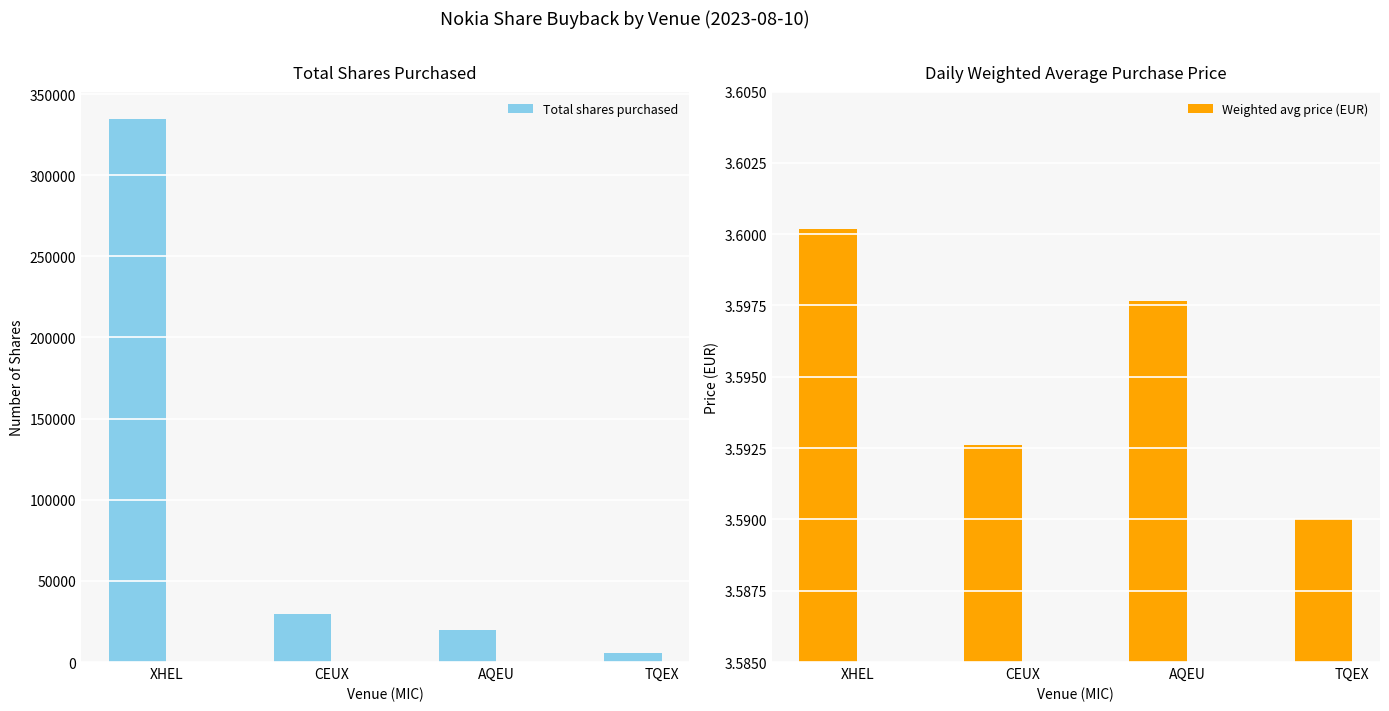

True or false: Total shares purchased has a value of 3392.8 at TQEX.

False